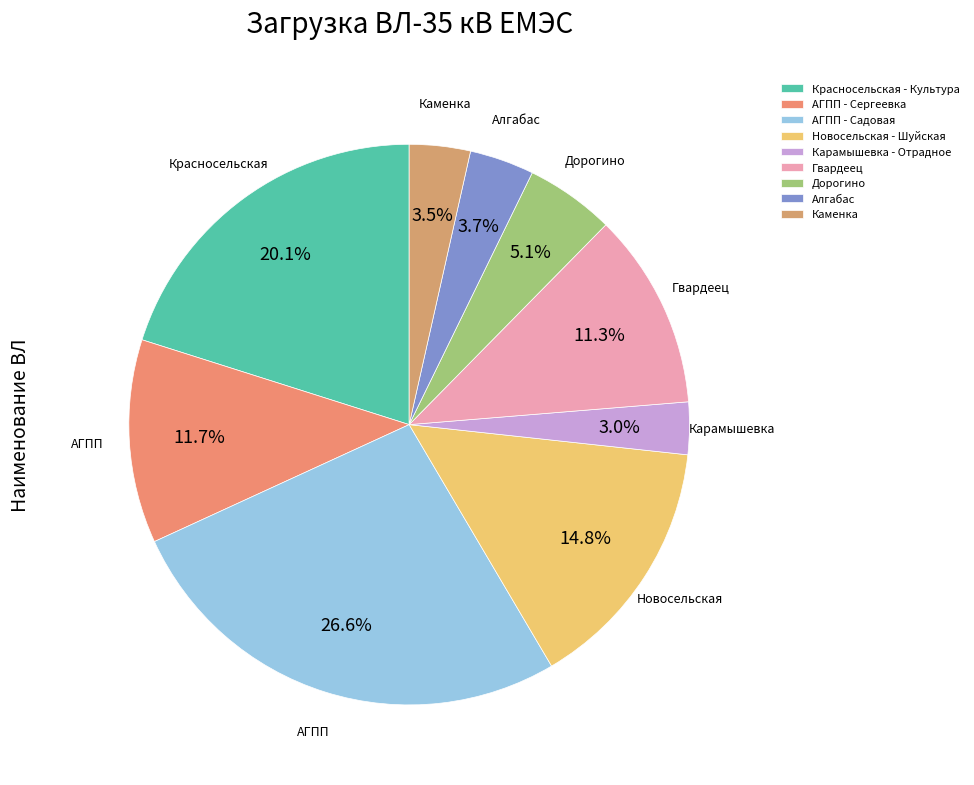

To the nearest percent, what is the difference between the АГПП - Сергеевка and Красносельская - Культура slice percentages?

8%